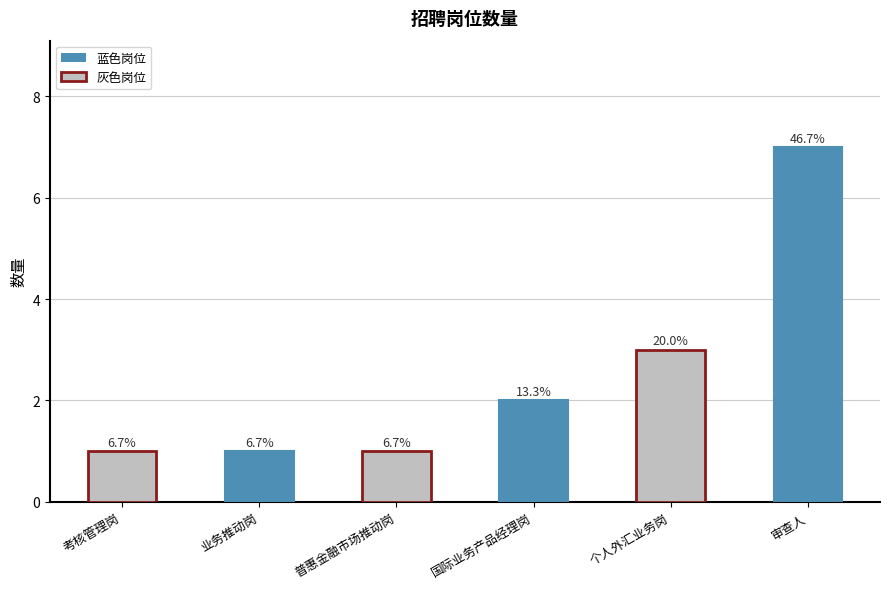

Are the bars horizontal?

No